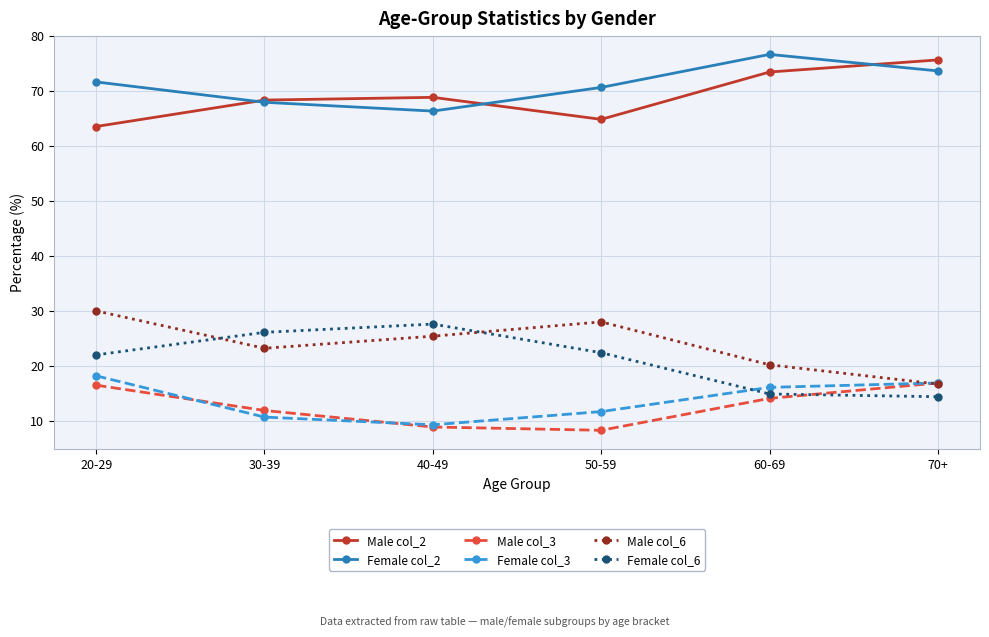

Reading left to right, transcribe all the data shown in this chart.

Male col_2: 20-29=63.5	30-39=68.3	40-49=68.8	50-59=64.8	60-69=73.4	70+=75.6
Female col_2: 20-29=71.6	30-39=67.9	40-49=66.3	50-59=70.6	60-69=76.6	70+=73.6
Male col_3: 20-29=16.5	30-39=11.9	40-49=8.9	50-59=8.3	60-69=14.1	70+=16.9
Female col_3: 20-29=18.2	30-39=10.7	40-49=9.3	50-59=11.7	60-69=16.1	70+=16.9
Male col_6: 20-29=30.0	30-39=23.2	40-49=25.4	50-59=28.0	60-69=20.2	70+=16.7
Female col_6: 20-29=22.0	30-39=26.1	40-49=27.6	50-59=22.4	60-69=14.9	70+=14.4